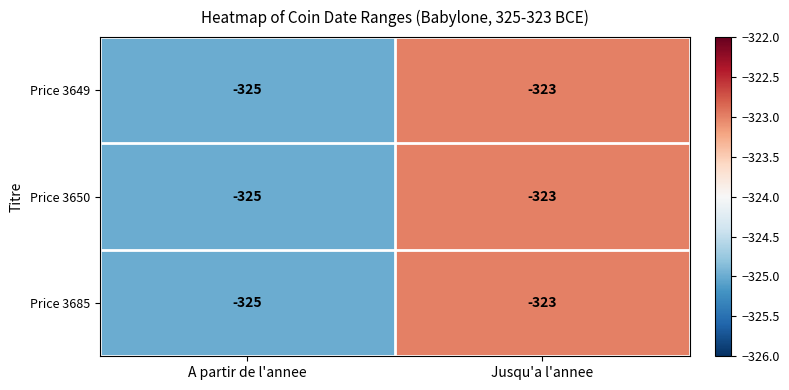

What is the total value across all series at Jusqu'a l'annee?

-969